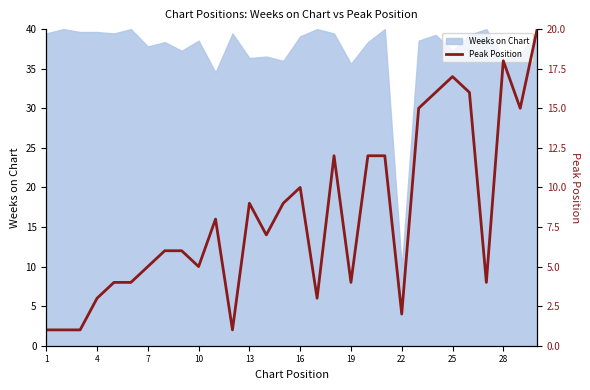

The value of Weeks on Chart at 22 is 6.4. True or false?

False